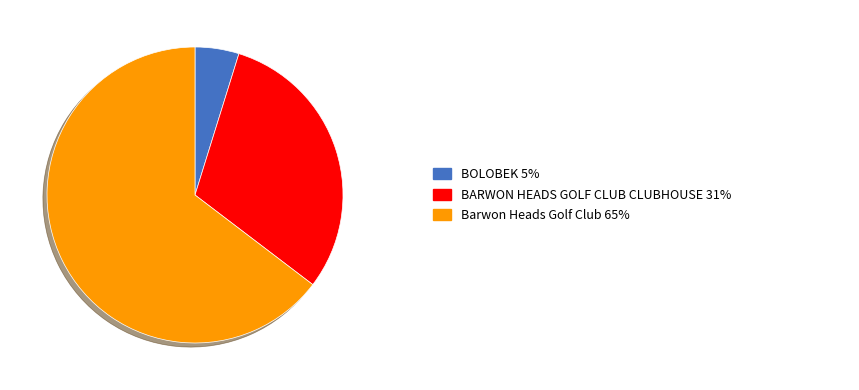

Is there any slice that represents more than half of the pie?

Yes